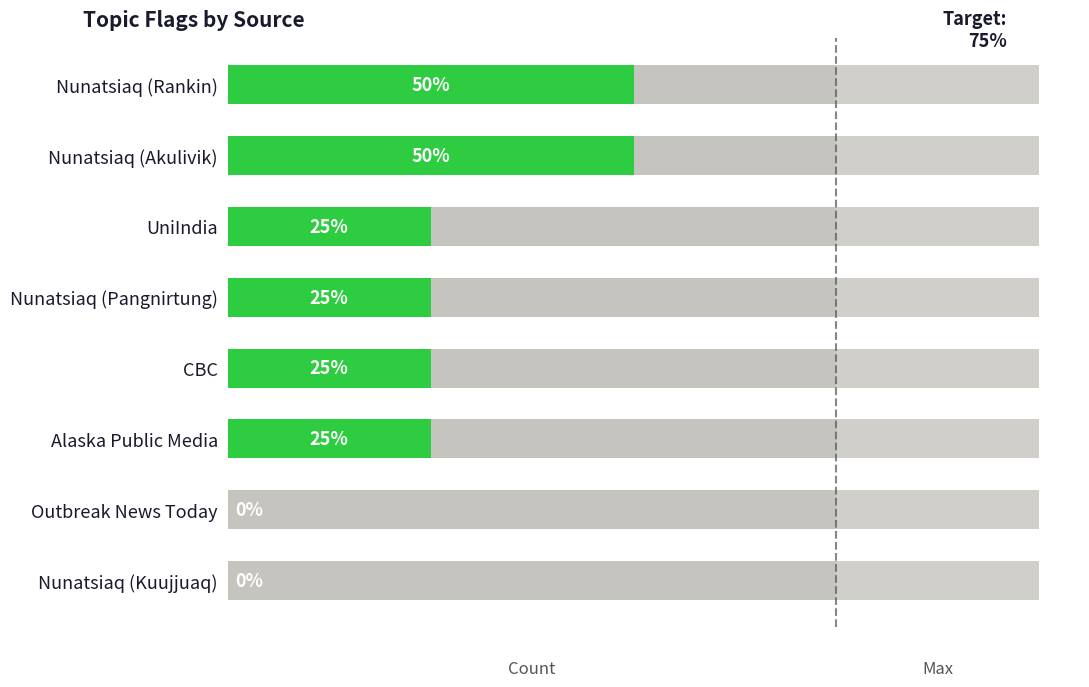

Reading left to right, list all the values displayed in this chart.

50	50	25	25	25	25	0	0